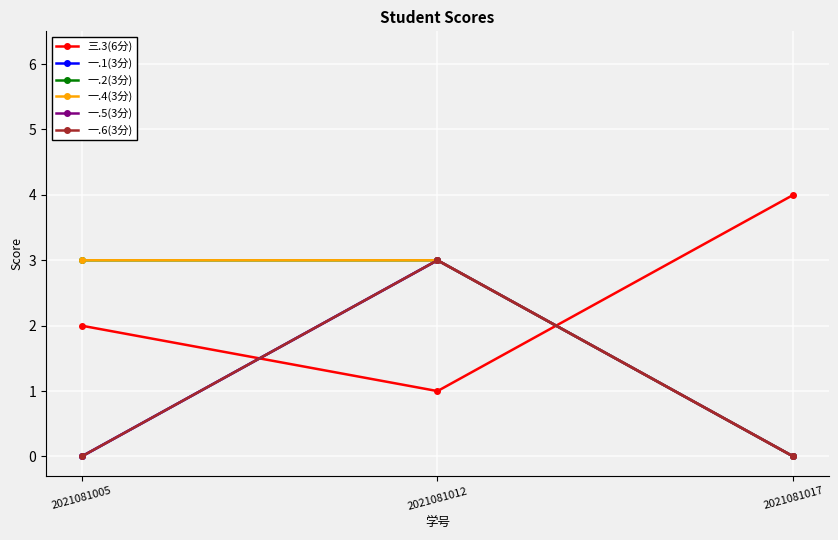

What is the difference between the maximum and minimum values in the 一.1(3分) series?

3